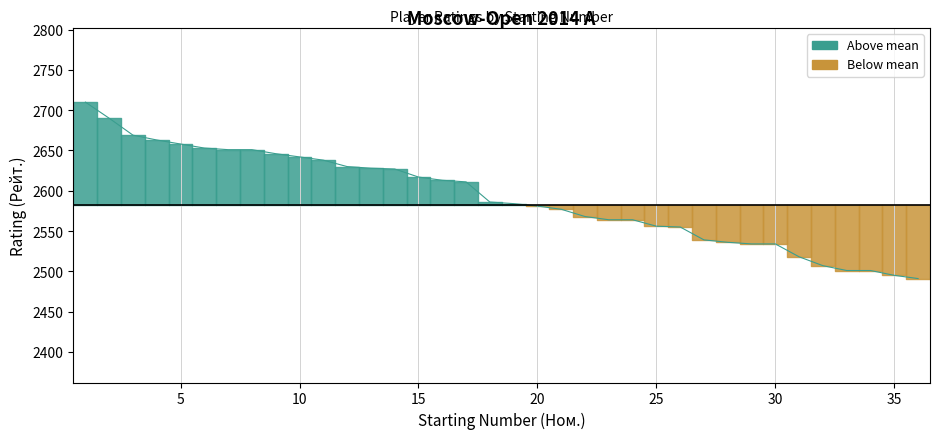

What is the greatest value displayed?

2710